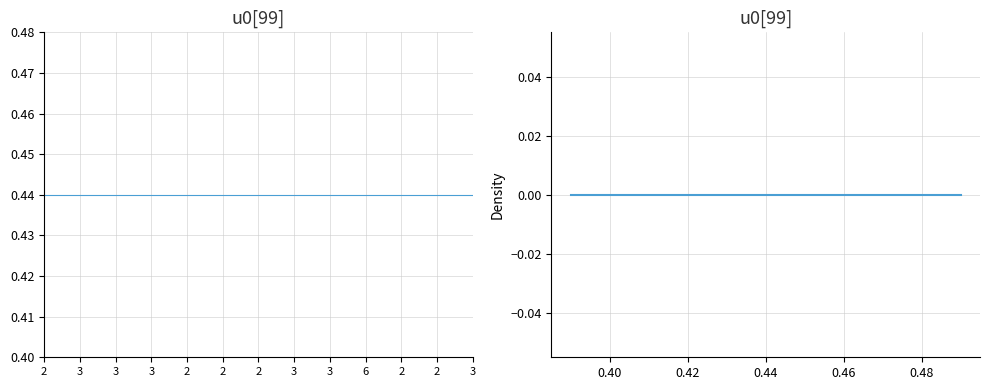

True or false: metric.discussions and metric.followers intersect in this chart.

False